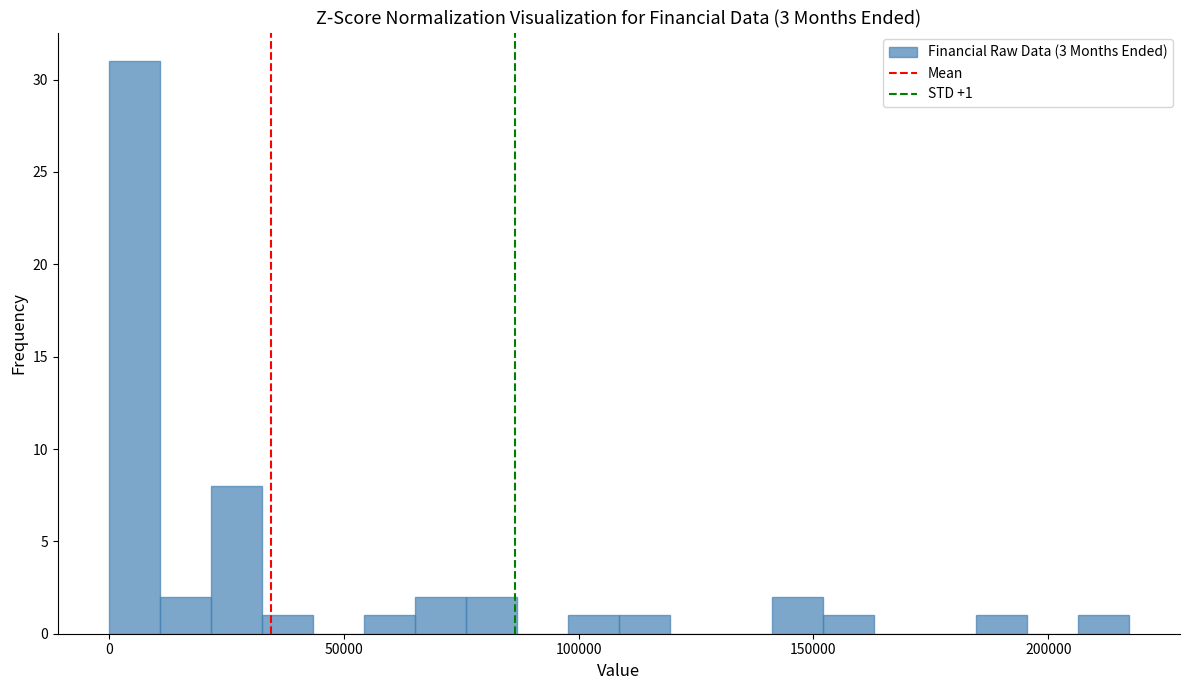

Around what value on the x-axis is the tallest bar? Give the approximate position of its centre, as read against the axis.

5000